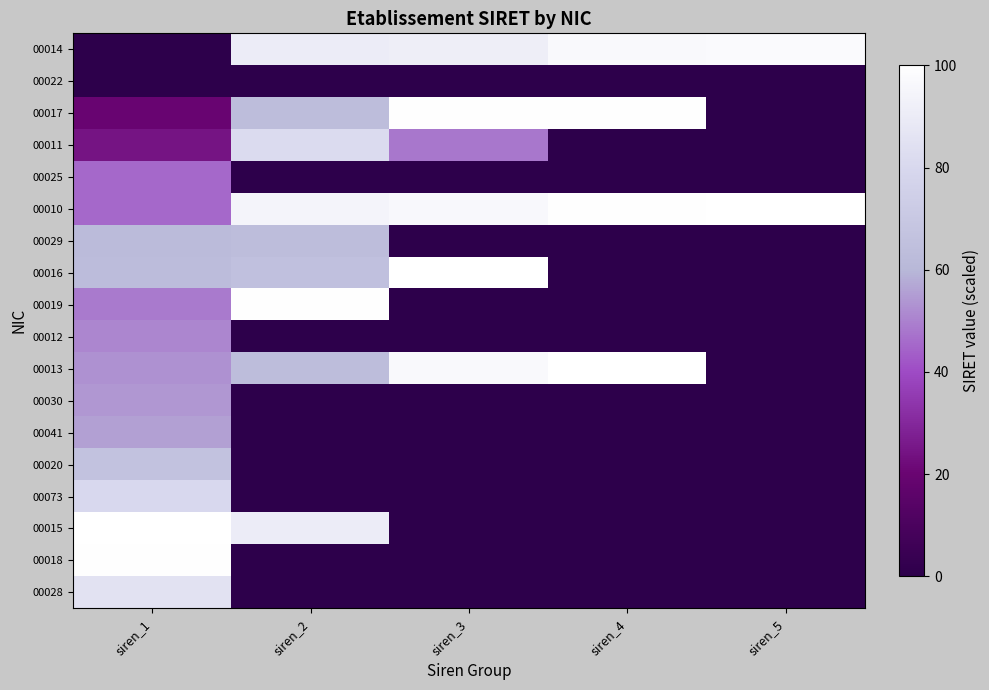

Between siren_3 and siren_4, which is larger?

siren_4